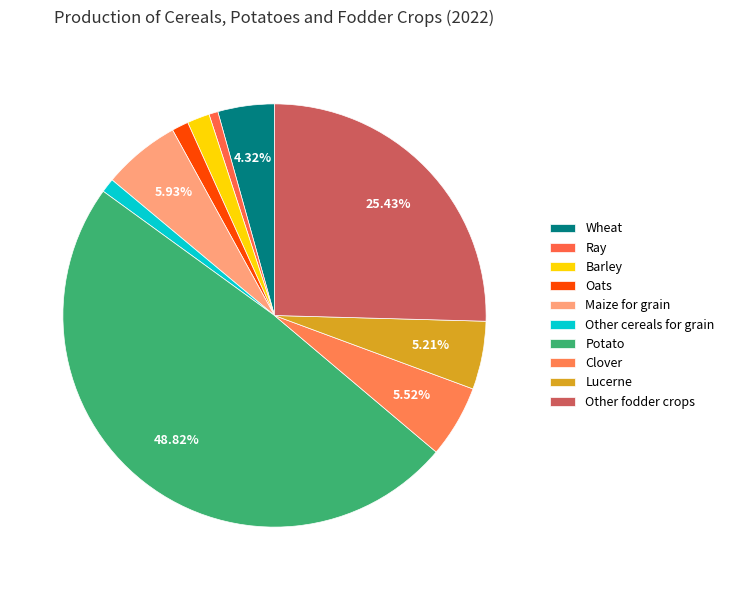

What is the largest slice in the pie chart?

Potato